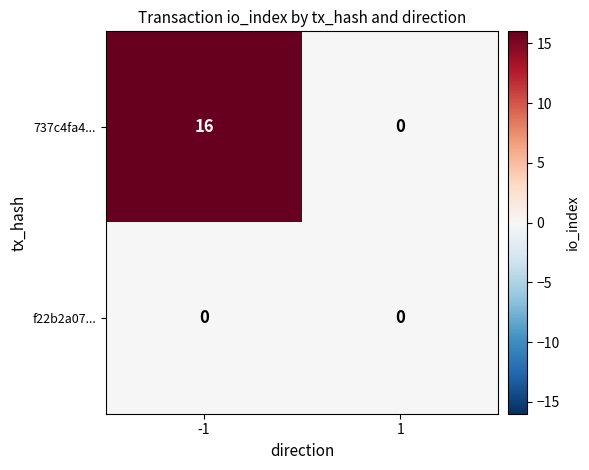

Rank the series by their maximum value, from highest to lowest.

737c4fa4..., f22b2a07...